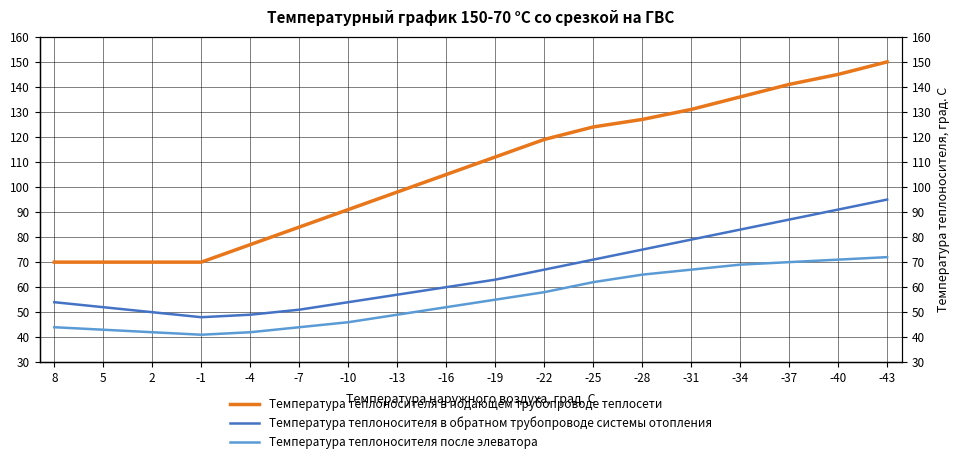

Where is the first local minimum for Температура теплоносителя в обратном трубопроводе системы отопления?

-1